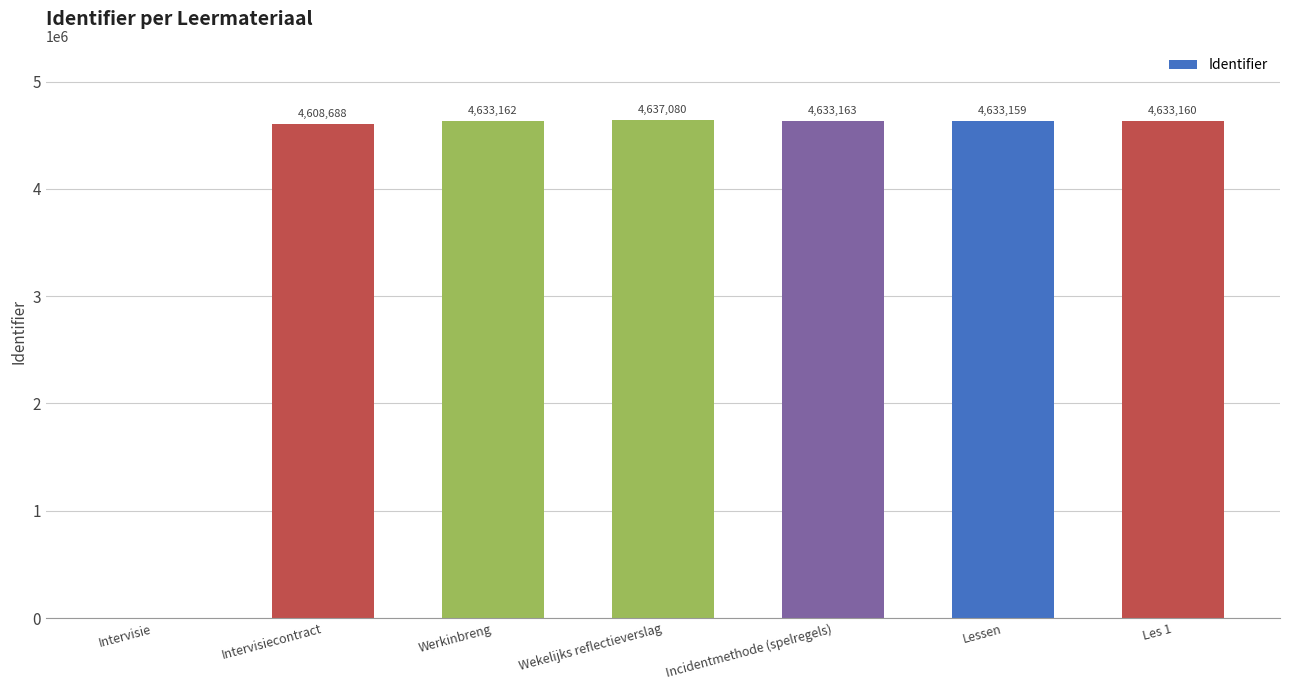

What is the difference between the values at Werkinbreng and Lessen?

3